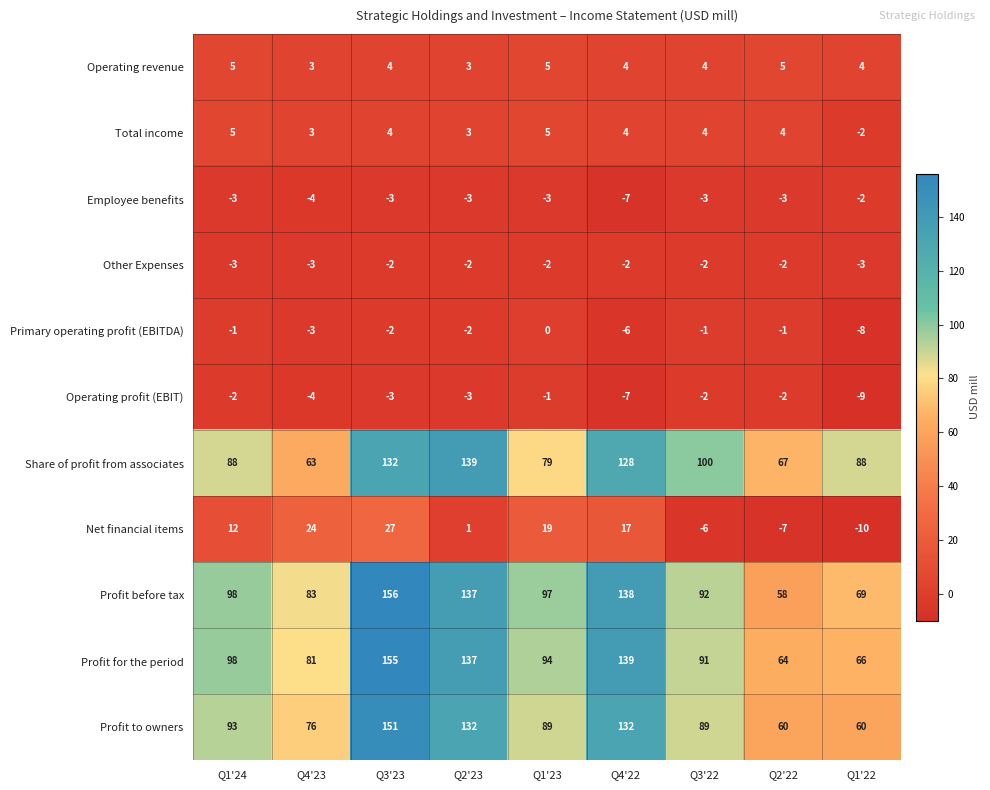

How many series are shown in this chart?

11